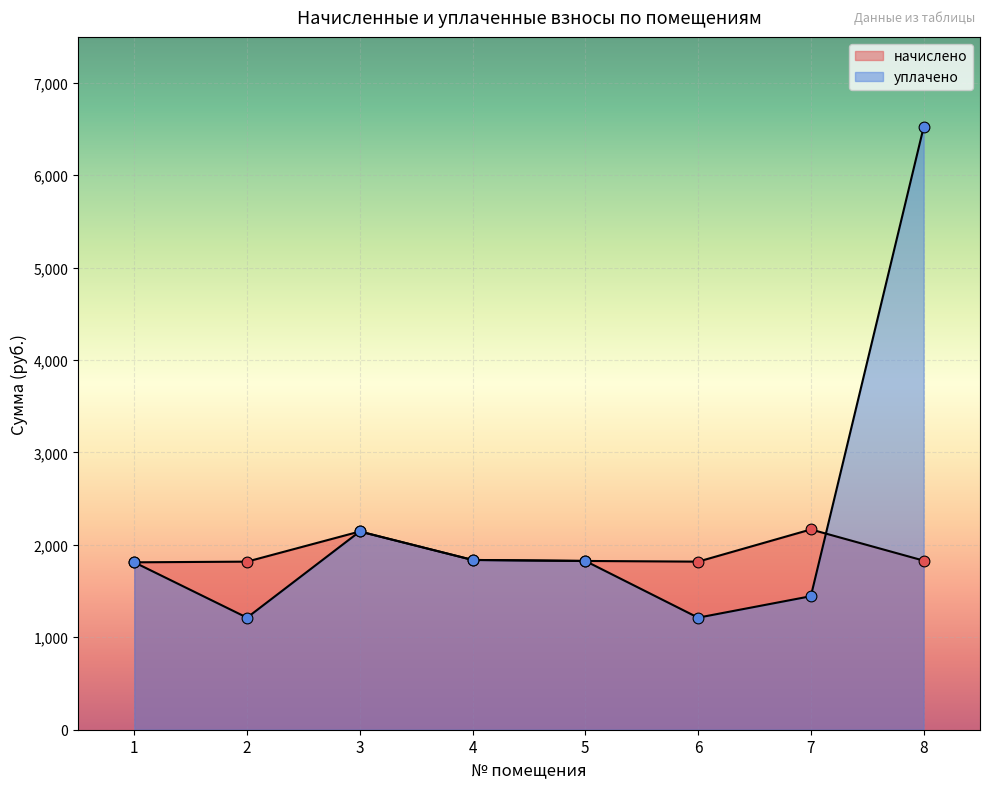

What are all the series names shown in the legend?

начислено, уплачено